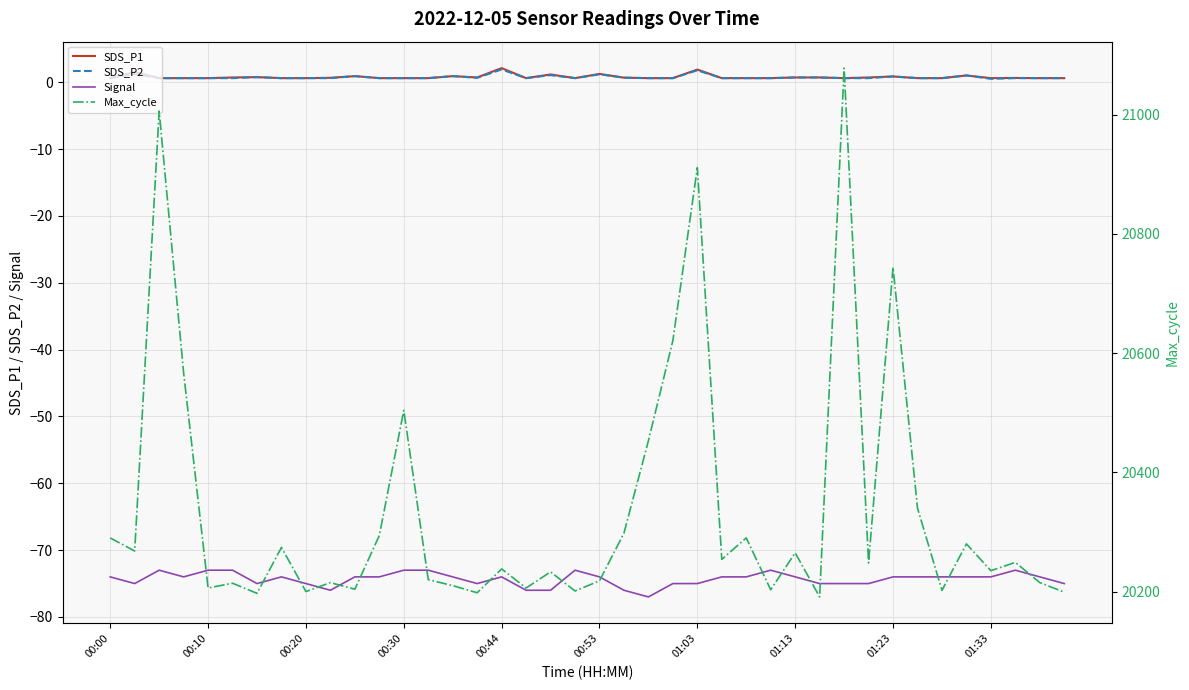

What is the approximate value of Signal at 37?

-73.0